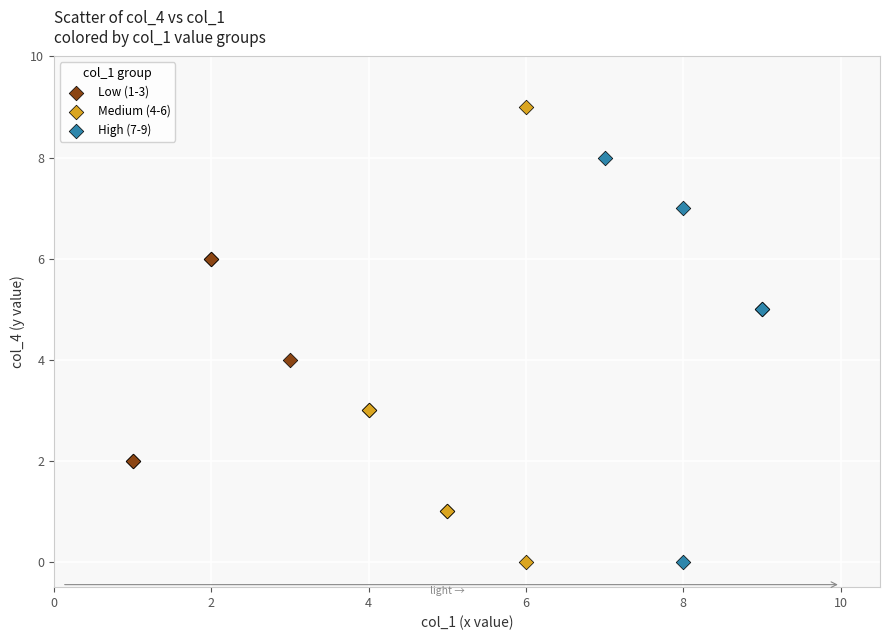

Which series contains the highest Y value?

Medium (4-6)